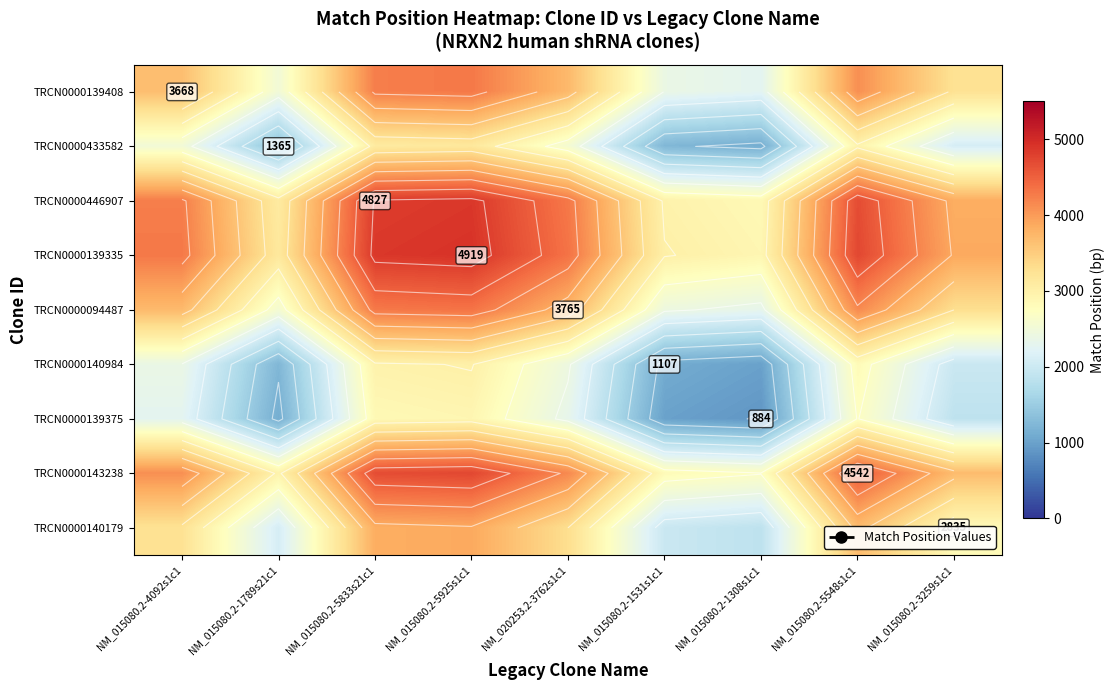

Which label corresponds to the largest value in the chart?

NM_015080.2-5925s1c1